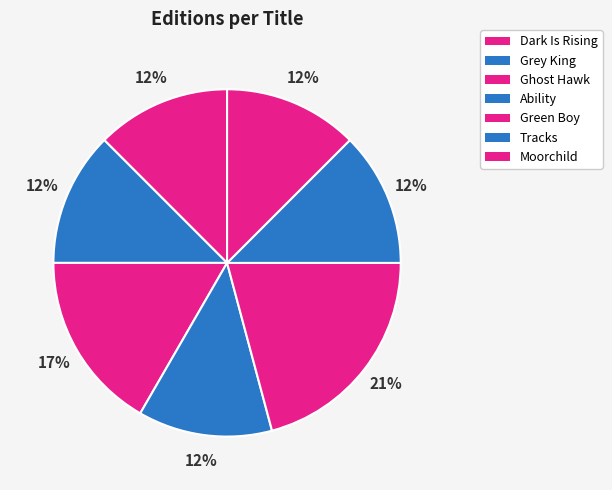

How many segments does this pie chart have?

7